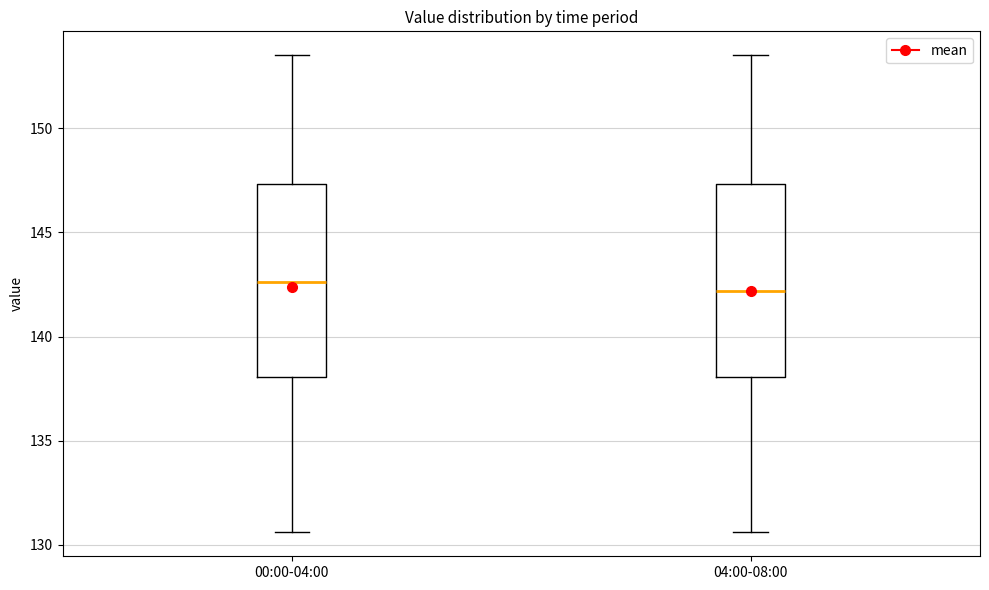

Reading left to right, read every box against the y-axis: the position of its median line, the range the box covers, and the ends of its whiskers. The values are not printed on the chart, so give them approximately, as read against the axis.

00:00-04:00: median 142.5, box 138.0 to 147.5, whiskers 130.5 to 153.5
04:00-08:00: median 142.0, box 138.0 to 147.5, whiskers 130.5 to 153.5